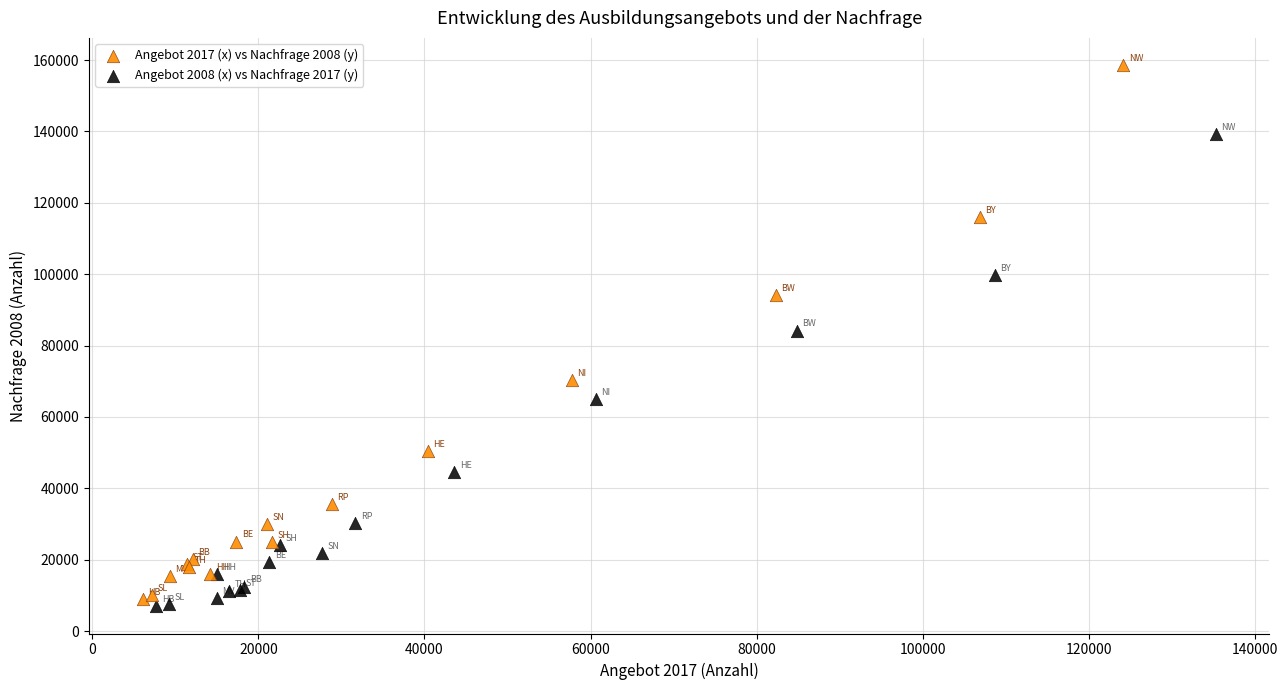

Which series has the largest Y range (max minus min)?

Angebot 2017 (x) vs Nachfrage 2008 (y)